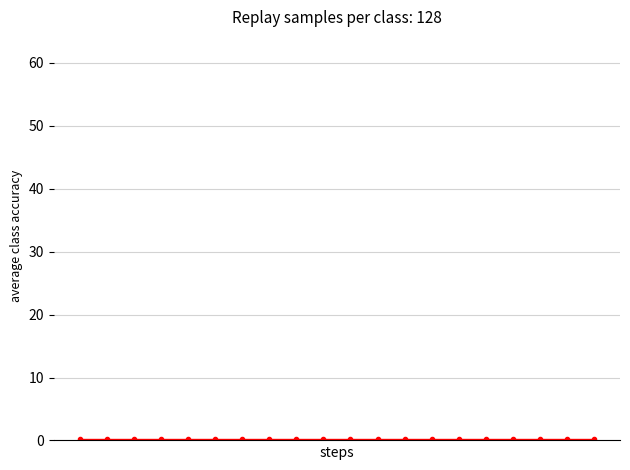

What is the value of the 笔试得分(baseline) point at the 6th from the left?

0.3